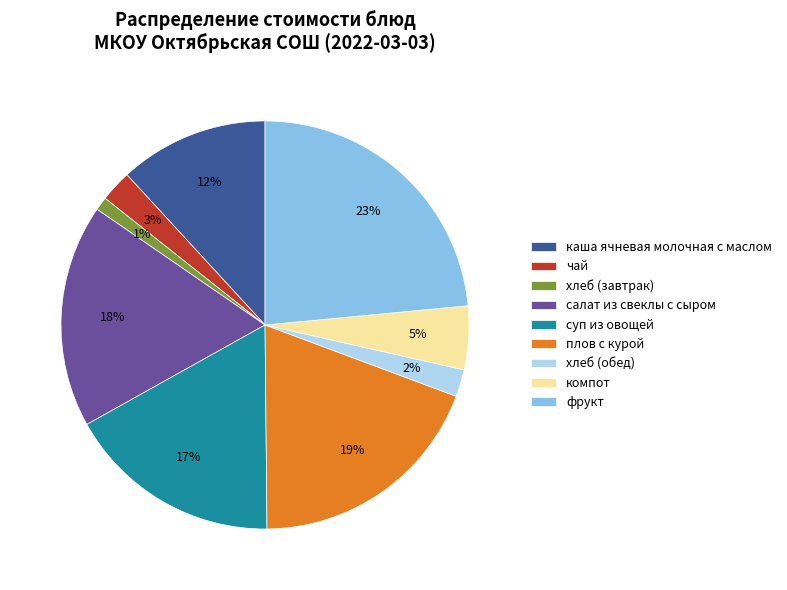

Is фрукт the majority of the pie?

No